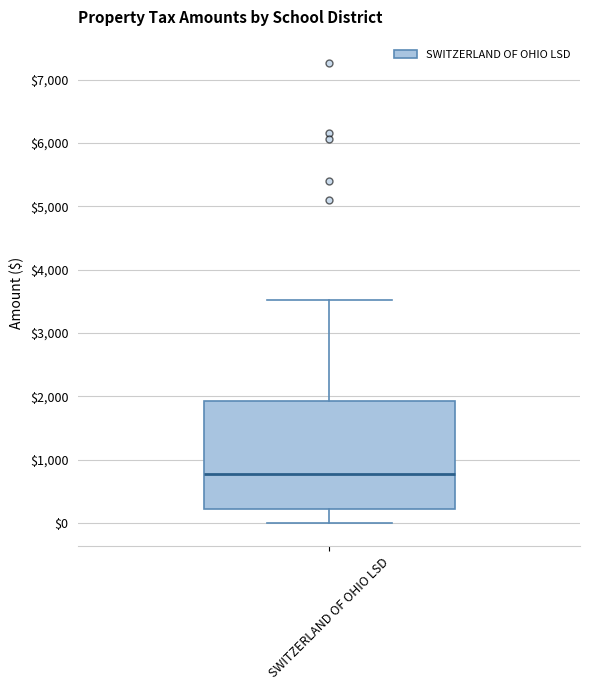

Transcribe this box plot: give where the median line is, the range the box spans, and where the two whiskers end, as read against the y-axis. The values are not printed on the chart, so give them approximately, as read against the axis.

median 800, box 200 to 1900, whiskers 0 to 3500